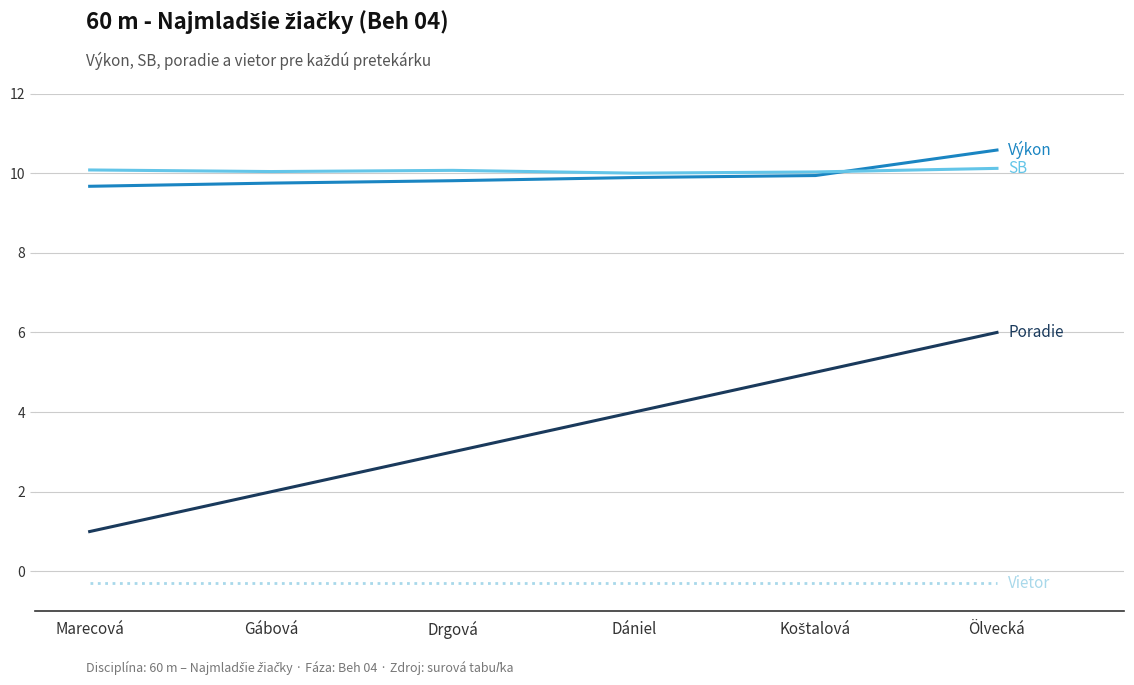

At which category is the sum across all series the highest?

Ölvecká